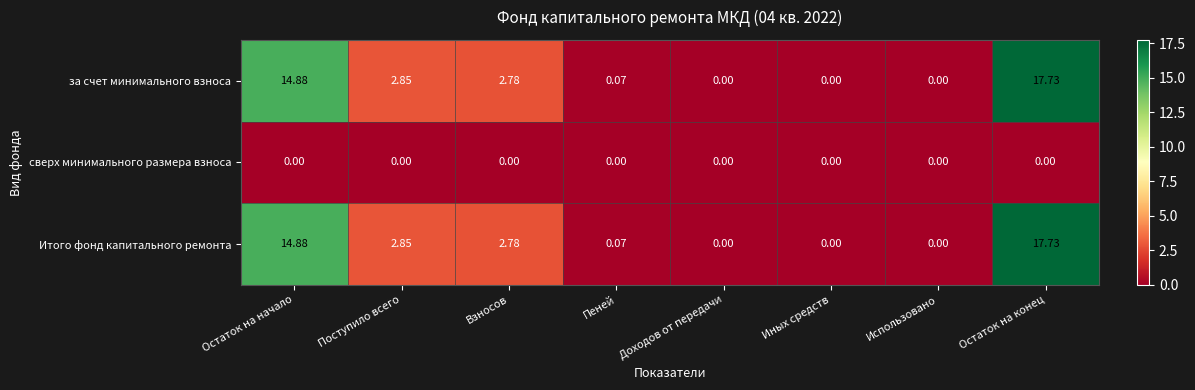

At which category is the sum across all series the highest?

Остаток на конец